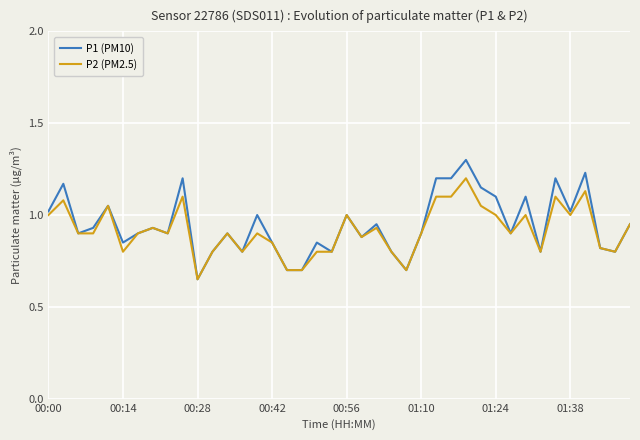

Which series has the largest range (max minus min)?

P1 (PM10)